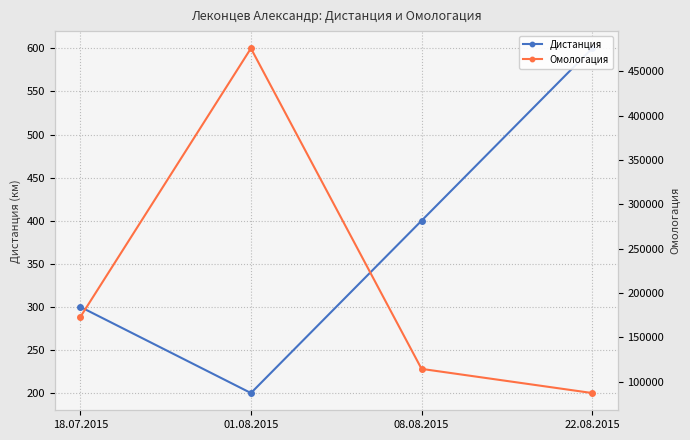

What is the label of the 3rd point from the left?

08.08.2015